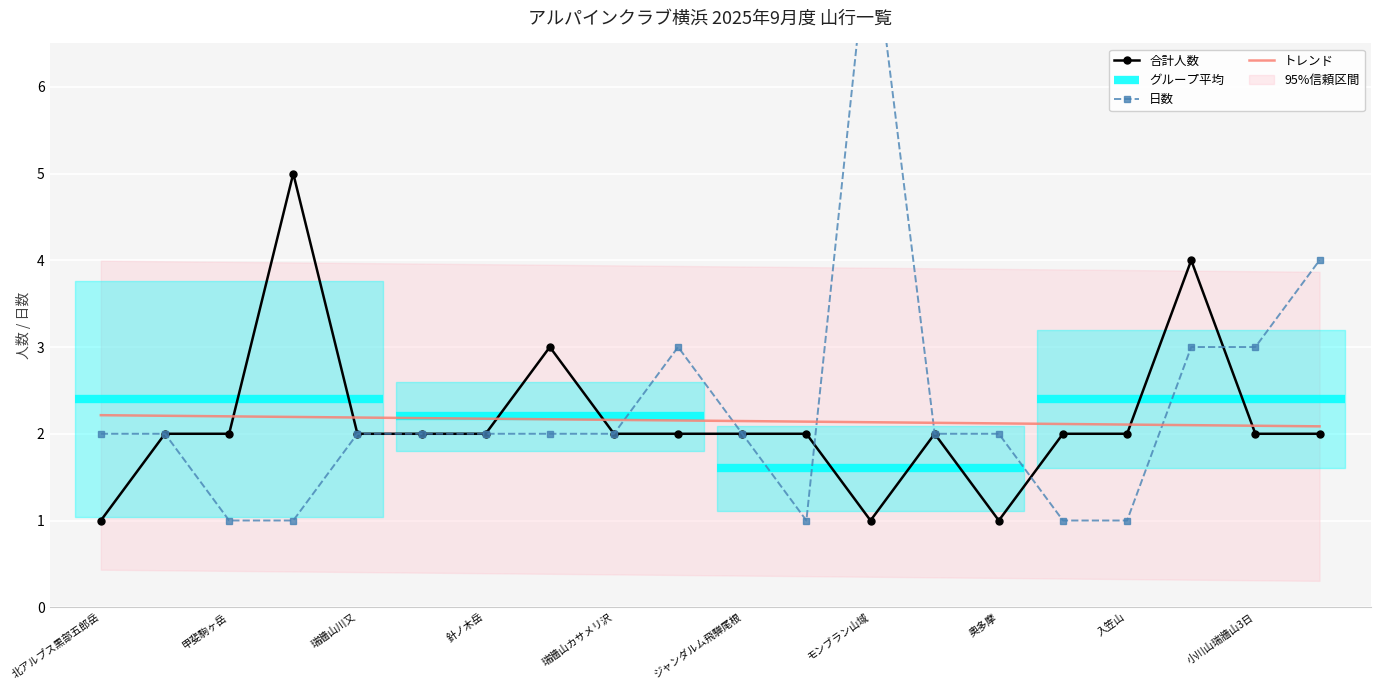

True or false: 日数 and 合計人数 cross at least once.

True